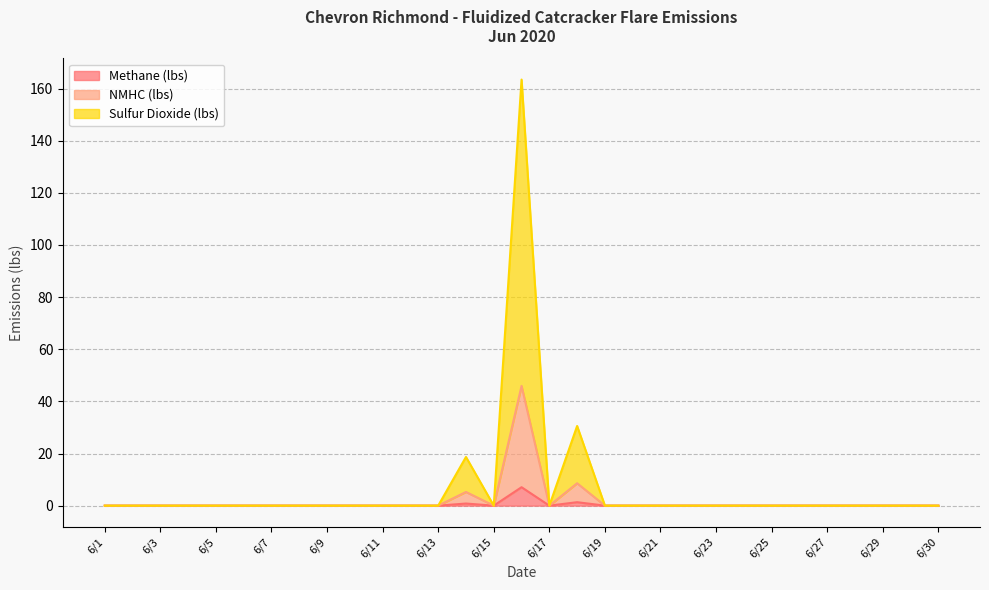

True or false: Methane (lbs) and Sulfur Dioxide (lbs) cross at least once.

False